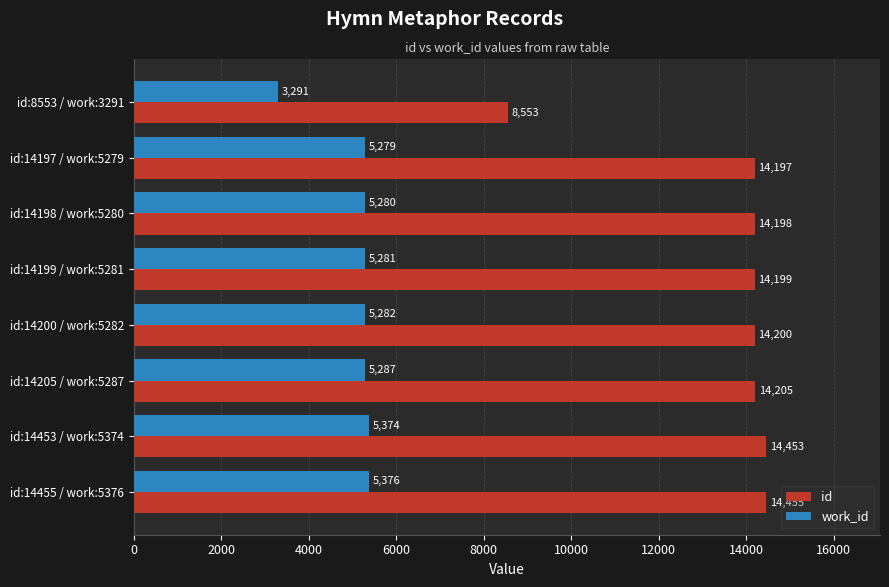

What is the highest value of the id series?

14455